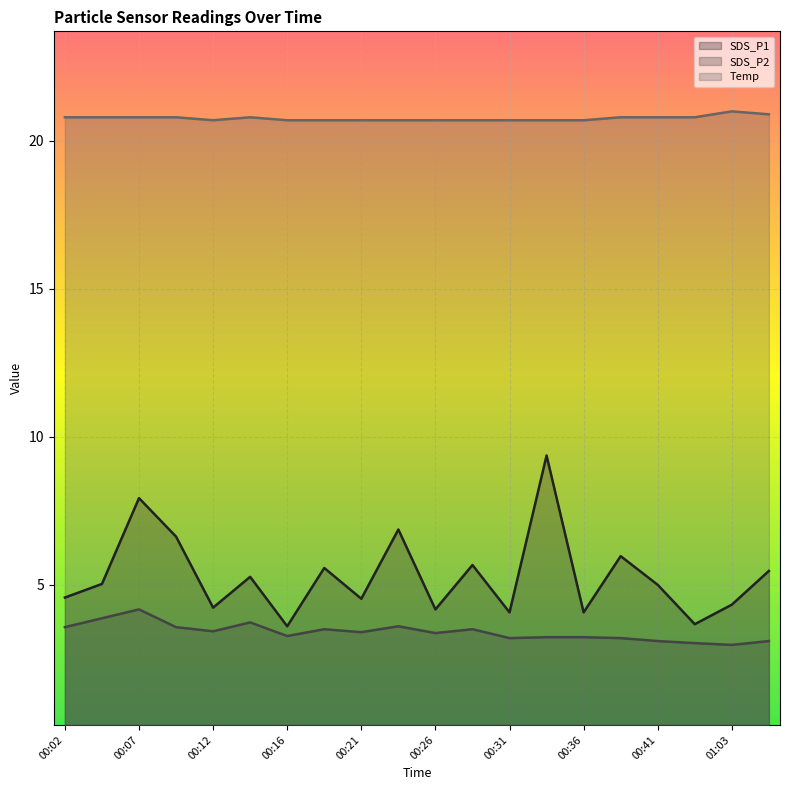

What is the minimum value shown in the chart?

3.0